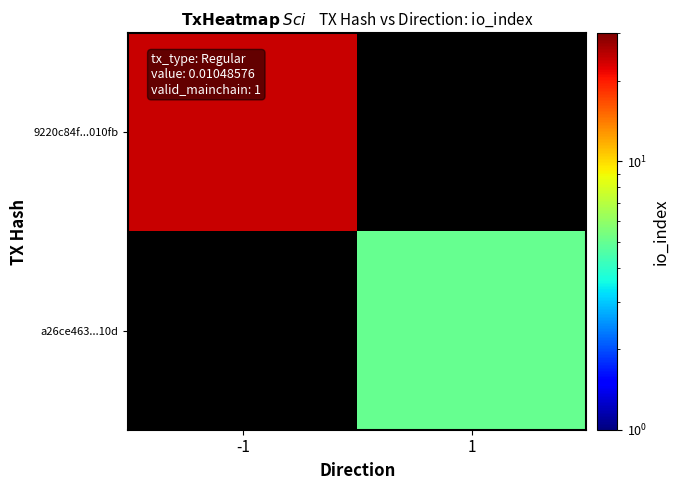

Between 1 and -1, which is larger?

-1